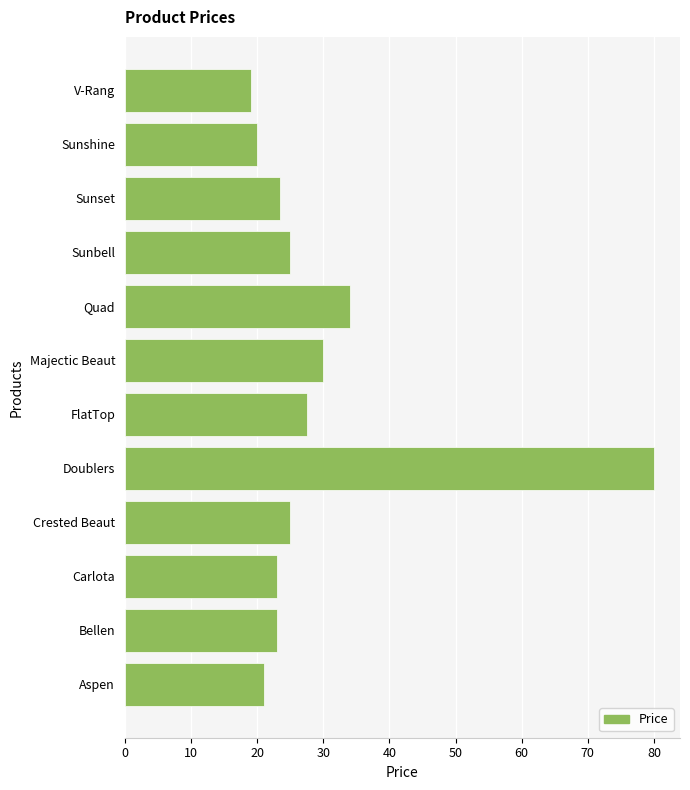

What is the ratio of the value at Sunshine to the value at Majectic Beaut?

0.7